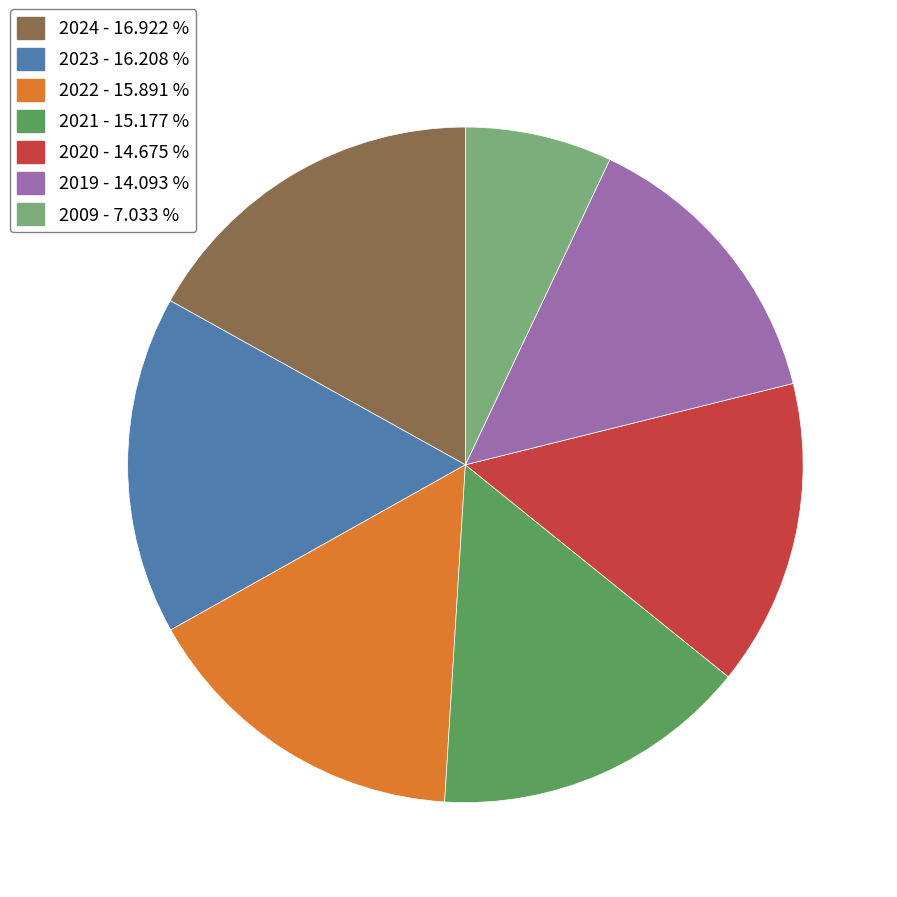

Does 2009 account for over 50% of the chart?

No